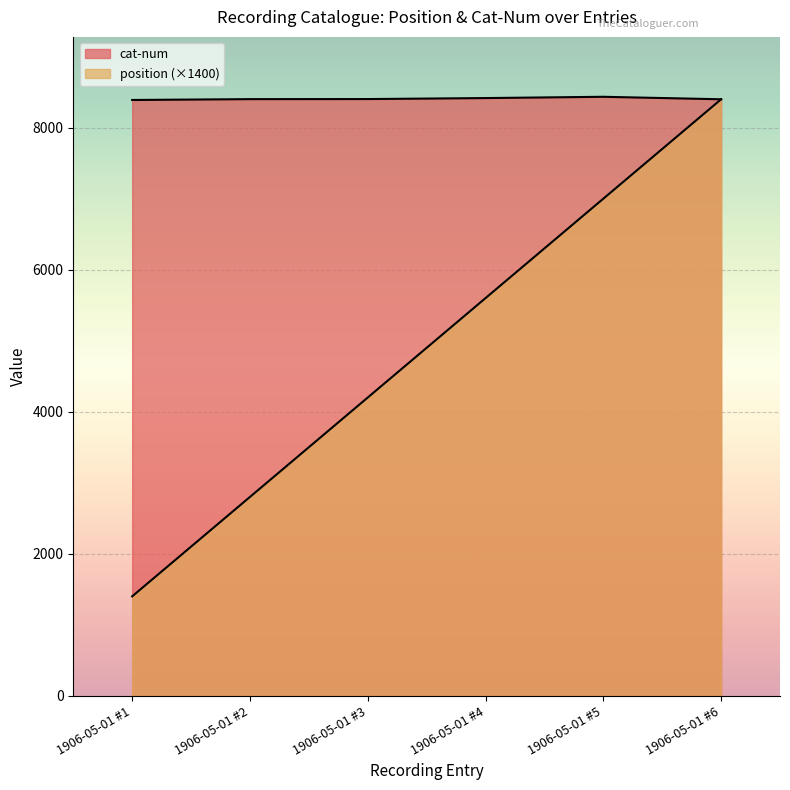

Which series has the largest range (max minus min)?

position